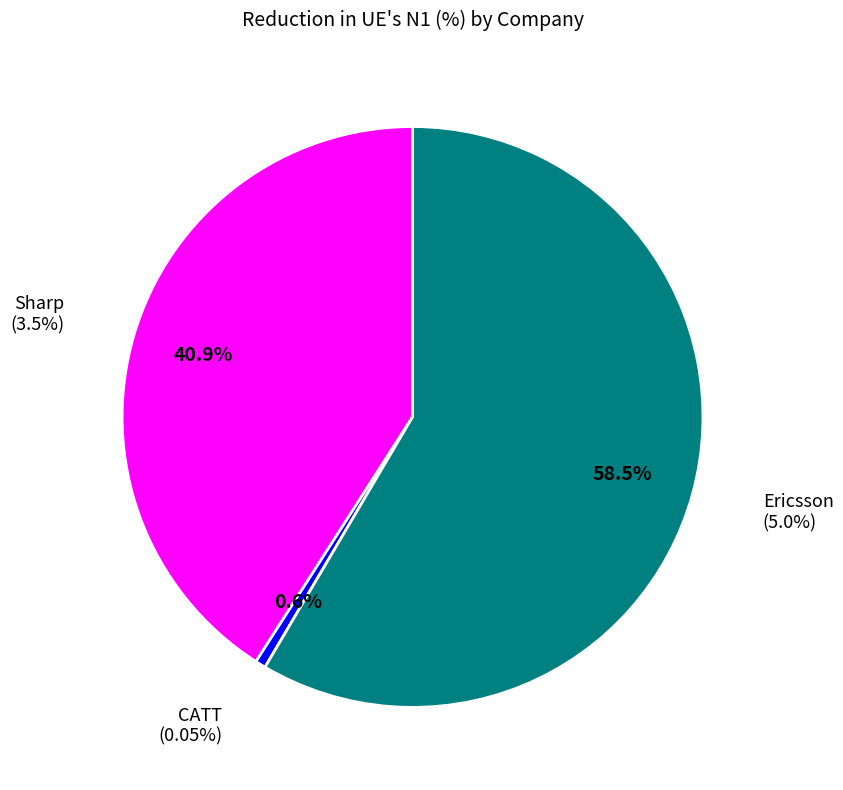

Combined, what portion of the pie is Ericsson and CATT?

59.1%